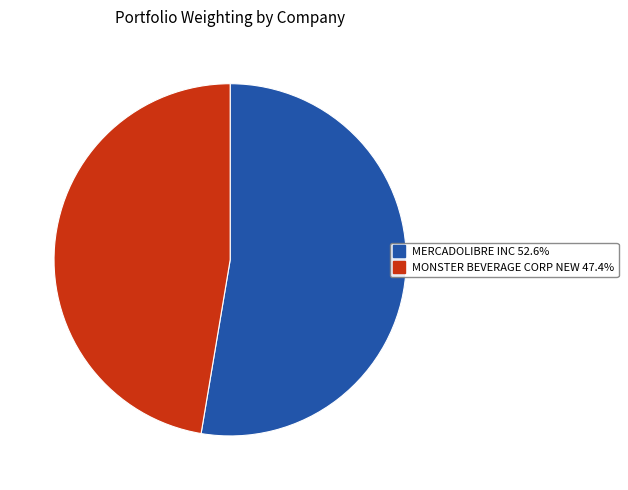

Rank the categories by value from lowest to highest.

MONSTER BEVERAGE CORP NEW, MERCADOLIBRE INC